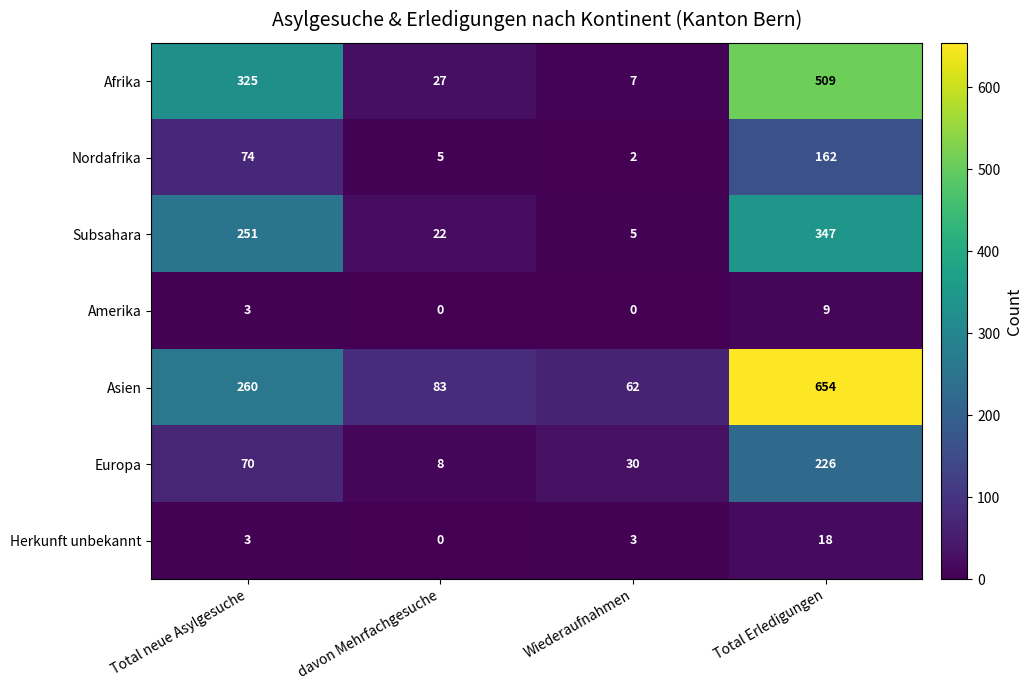

How many categories are shown in the chart?

4